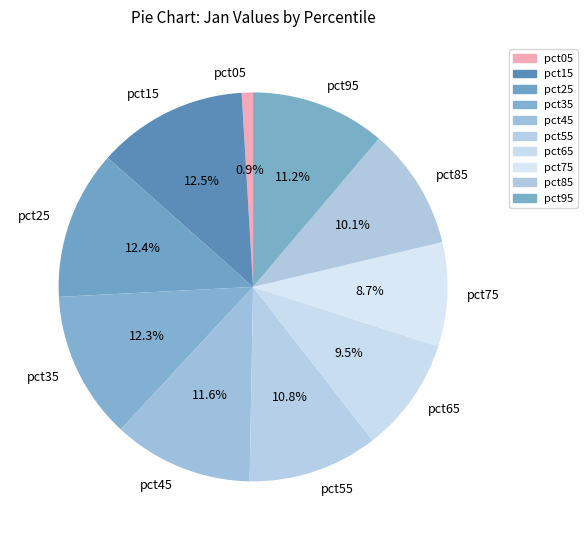

Does pct15 account for over 50% of the chart?

No